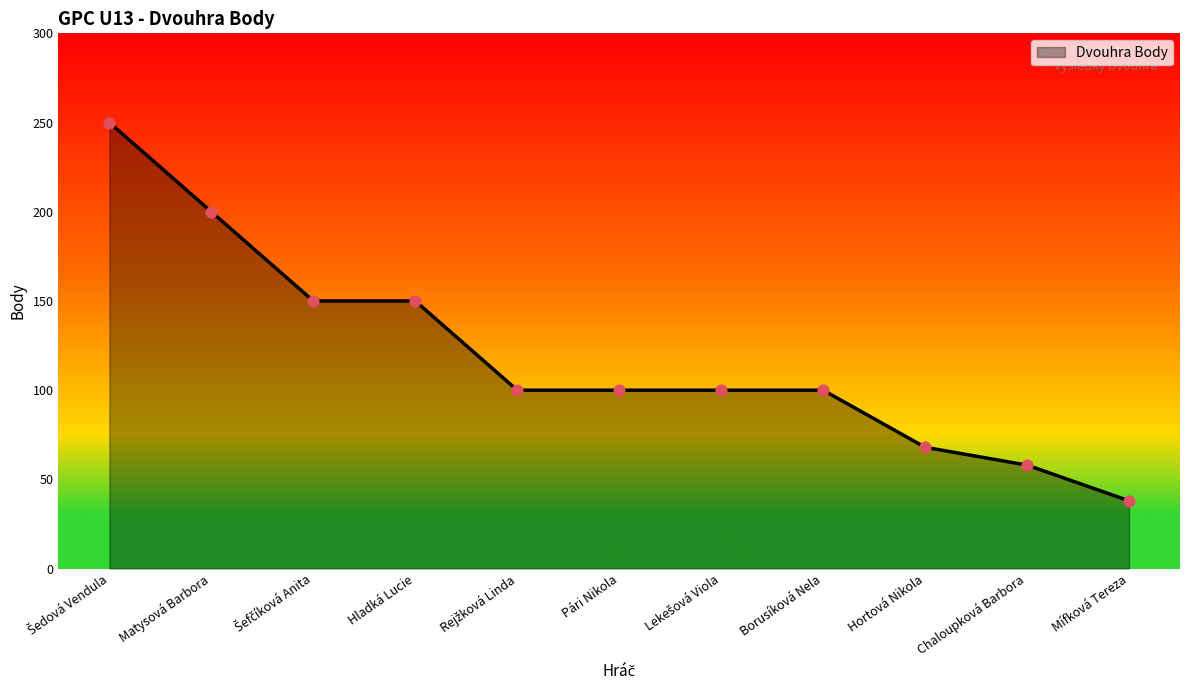

Between Mífková Tereza and Borusíková Nela, which is larger?

Borusíková Nela